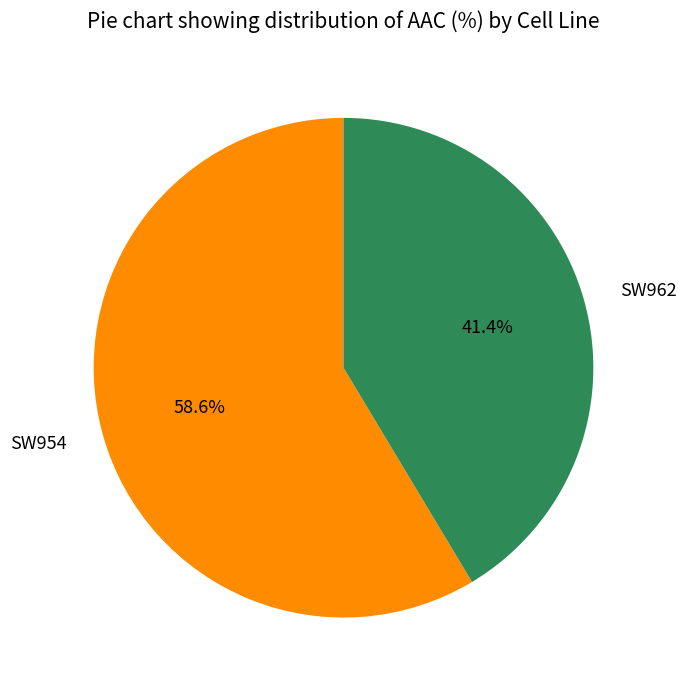

Which category has the smallest portion of the pie?

SW962